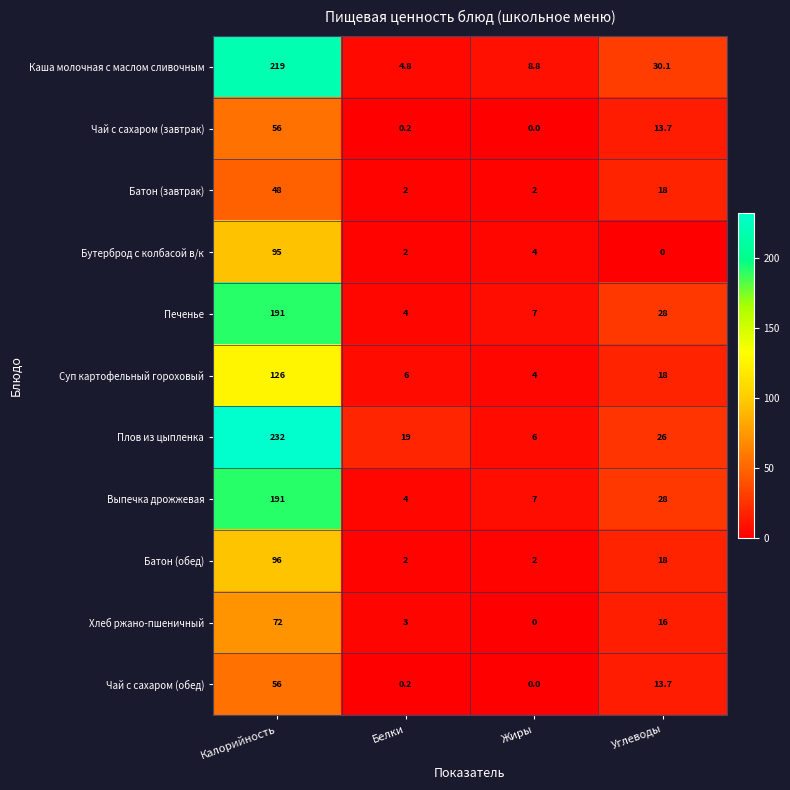

Which series changed the most between Жиры and Углеводы?

Каша молочная с маслом сливочным